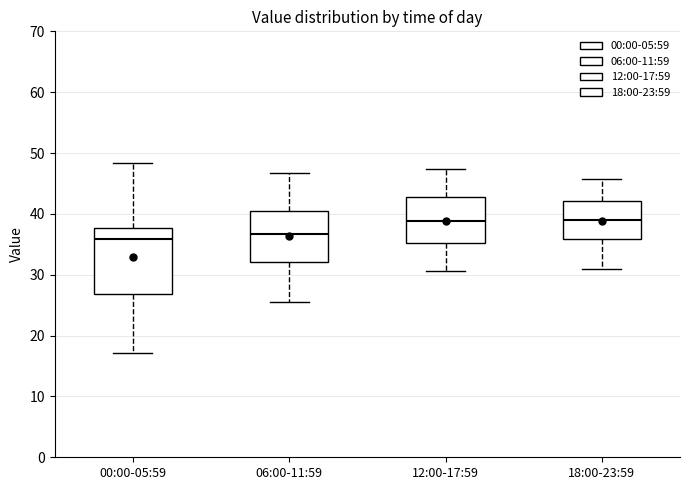

Reading left to right, read every box against the y-axis: the position of its median line, the range the box covers, and the ends of its whiskers. The values are not printed on the chart, so give them approximately, as read against the axis.

00:00-05:59: median 36, box 27 to 38, whiskers 17 to 48
06:00-11:59: median 37, box 32 to 41, whiskers 26 to 47
12:00-17:59: median 39, box 35 to 43, whiskers 31 to 47
18:00-23:59: median 39, box 36 to 42, whiskers 31 to 46